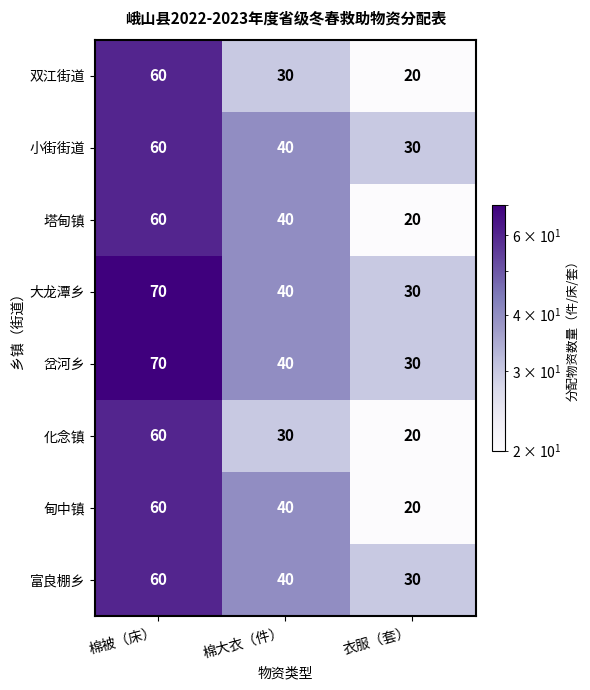

How many series are shown in this chart?

8